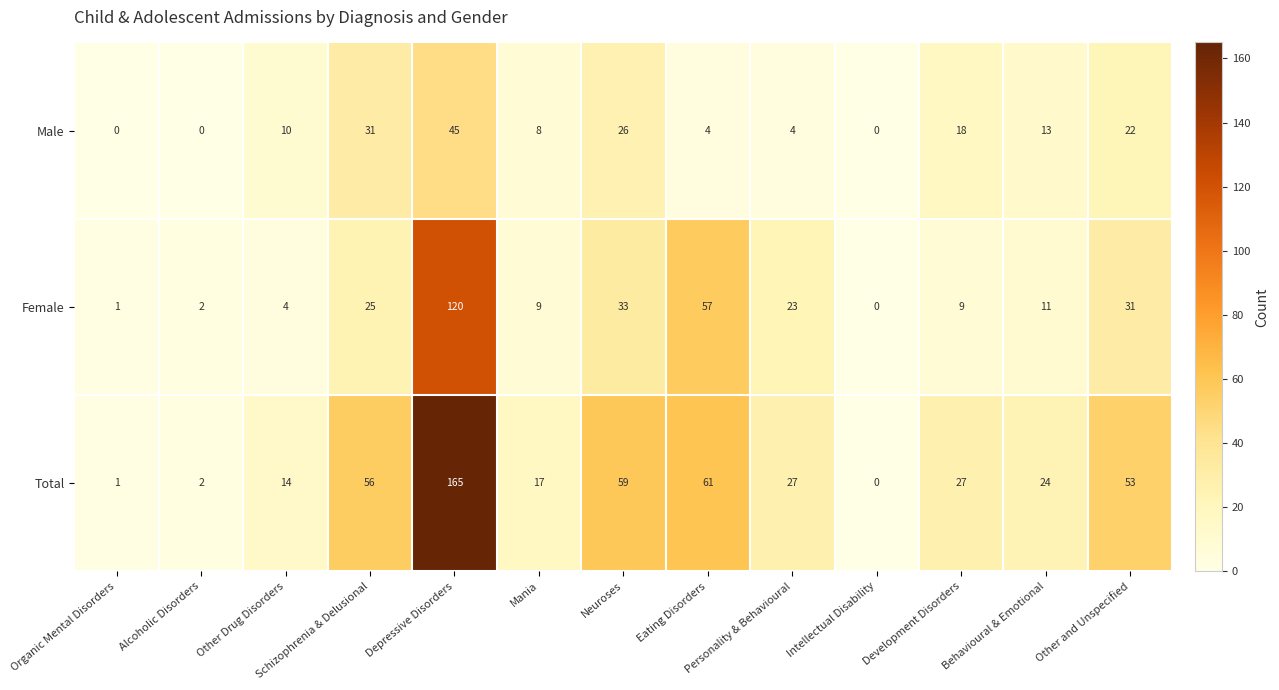

What is the total value across all series at Development Disorders?

54